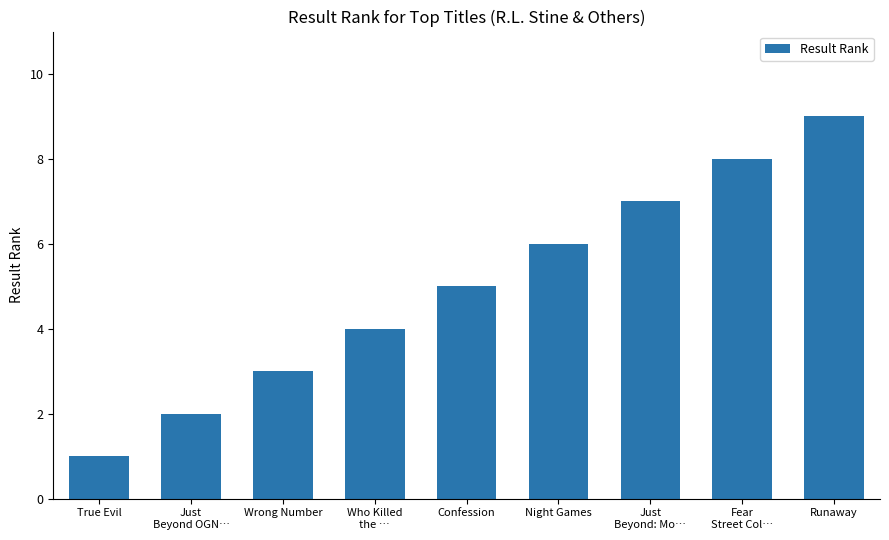

Is it true that the value at Who Killed
the … is 4?

True